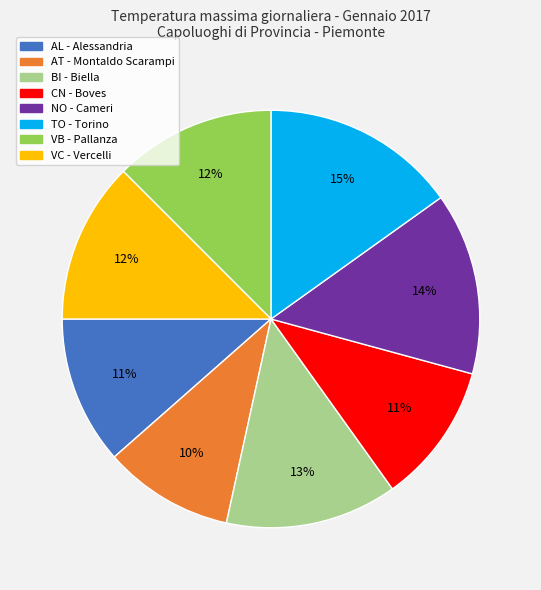

Which category has the biggest portion of the pie?

TO - Torino